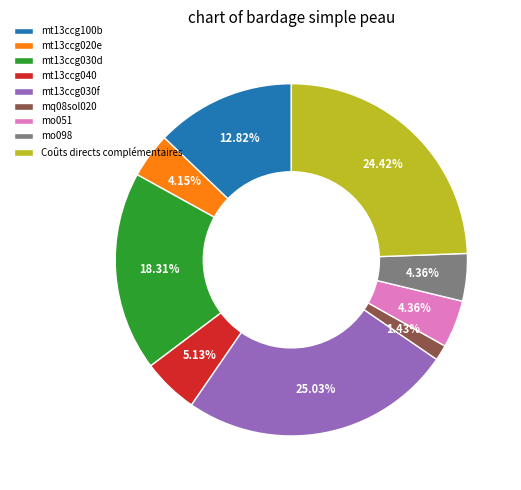

True or false: mt13ccg040 accounts for 1% of the total.

False